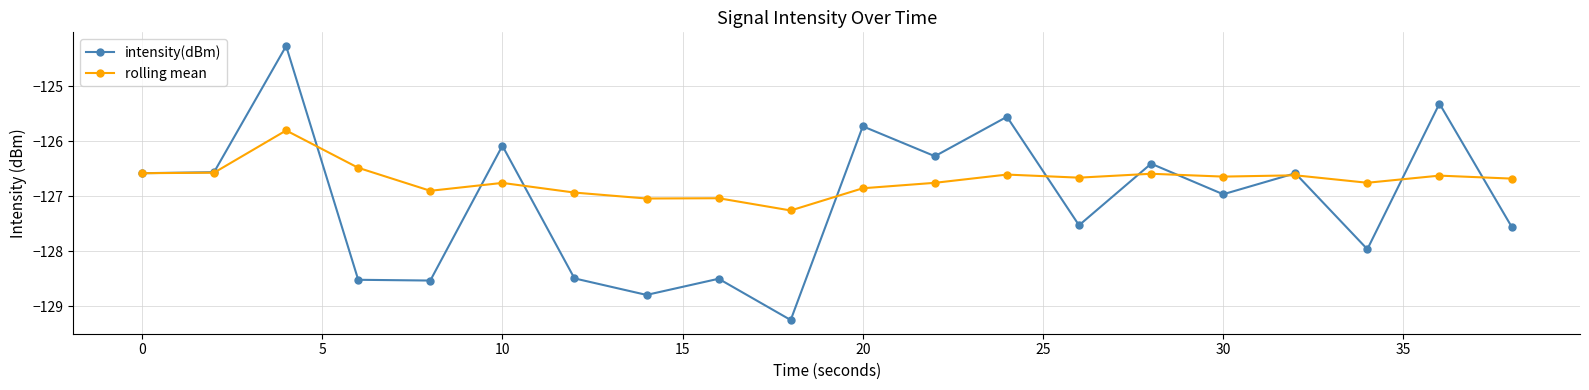

True or false: intensity(dBm) has more than 1 interior local peaks.

True